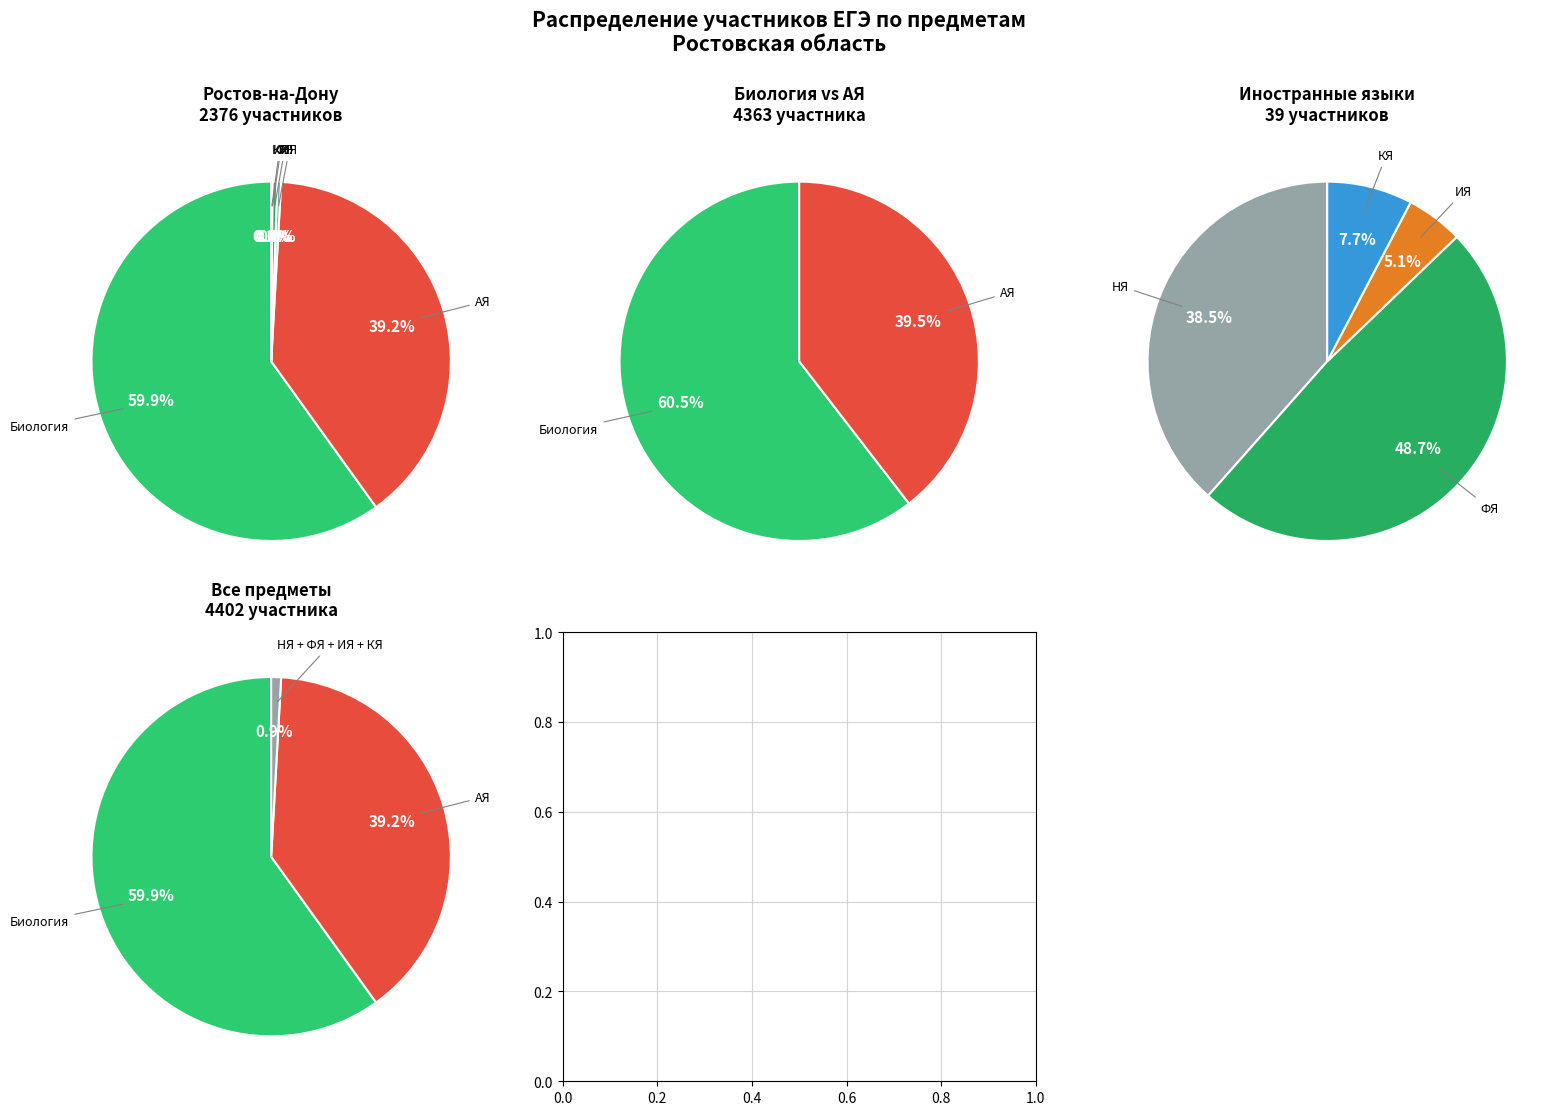

How many segments does this pie chart have?

6